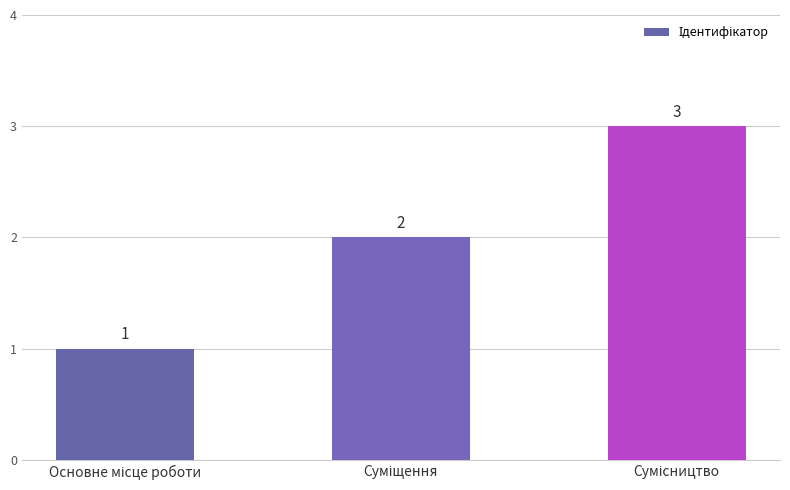

What is the sum of all values?

6